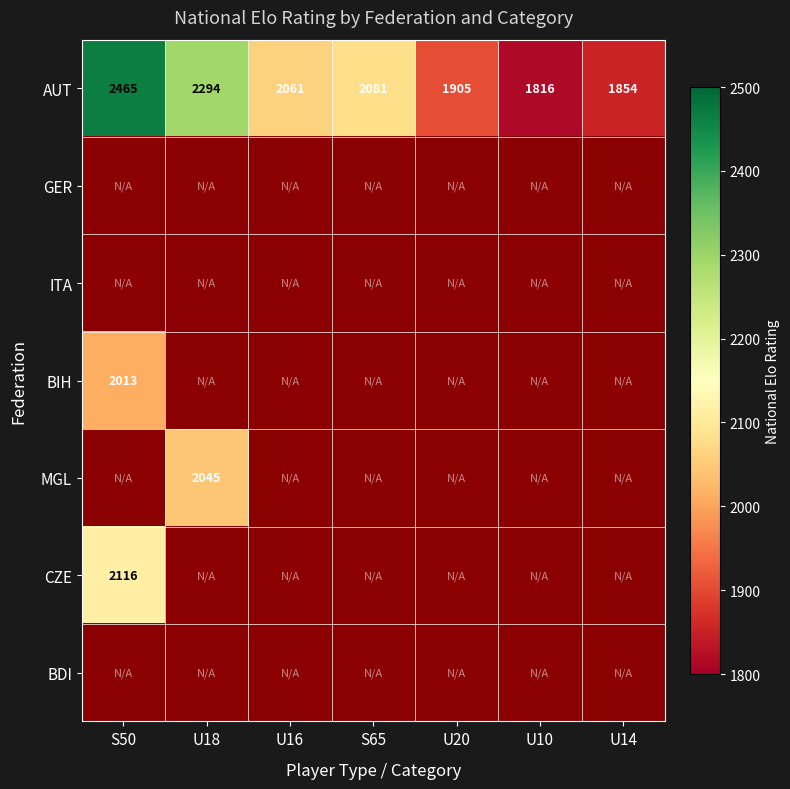

List the labels in order of AUT value, smallest first.

U10, U14, U20, U16, S65, U18, S50